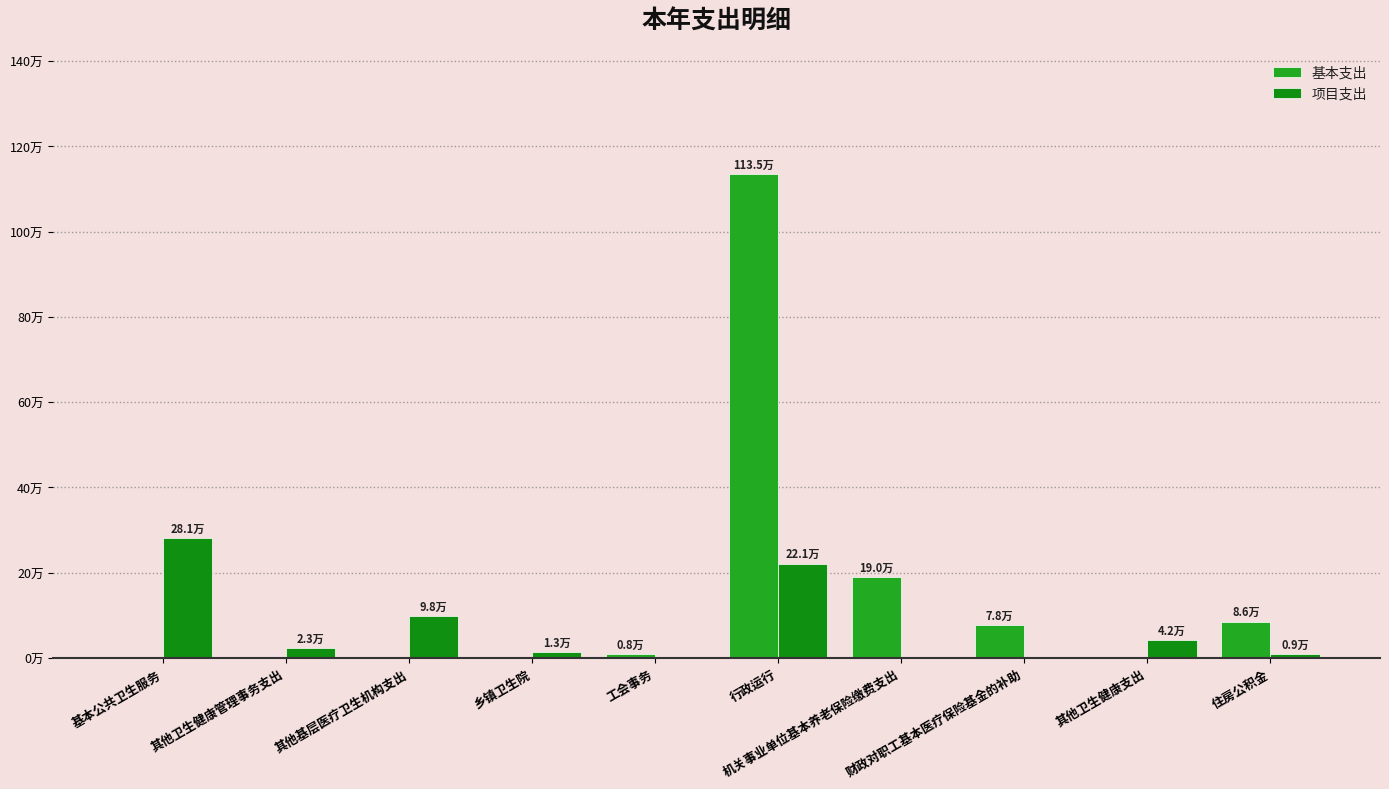

At which label is 基本支出 closest to 567603?

机关事业单位基本养老保险缴费支出